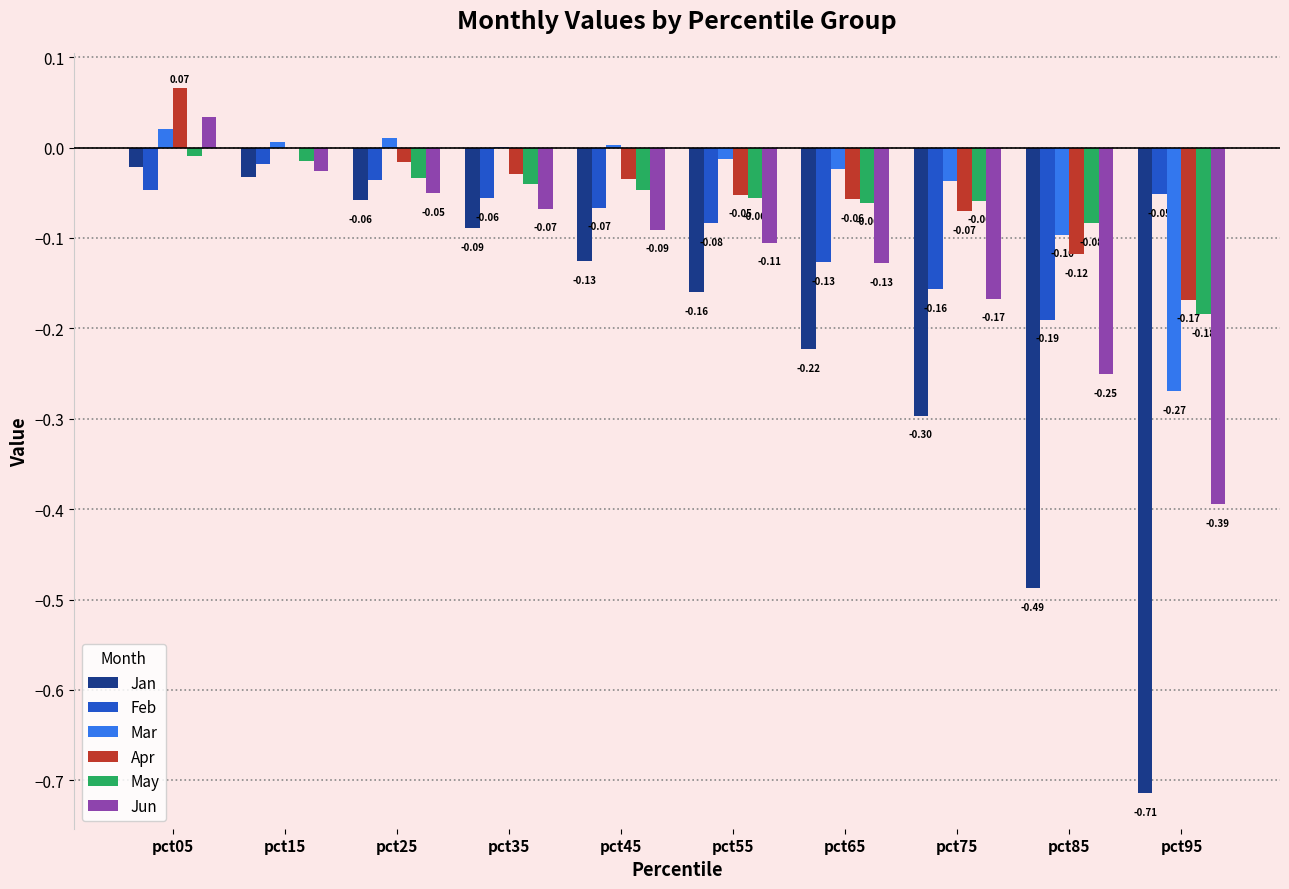

Between pct55 and pct85, which series saw the biggest shift?

Jan